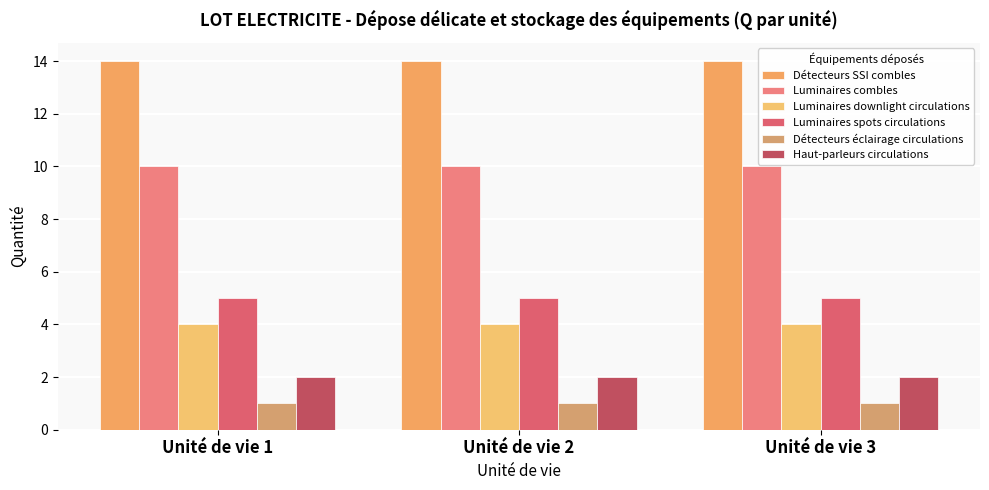

Count the number of categories in the chart.

3